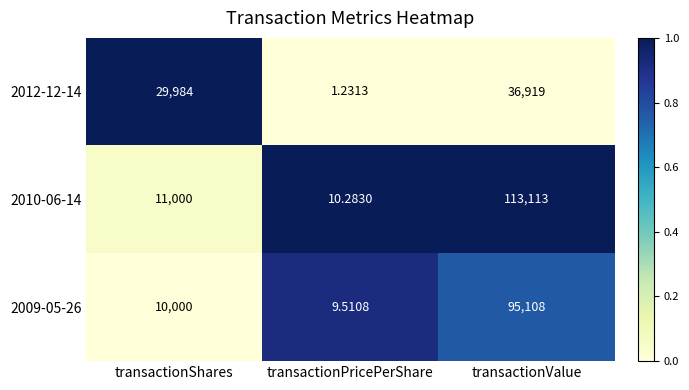

At which category is the sum across all series the highest?

transactionValue